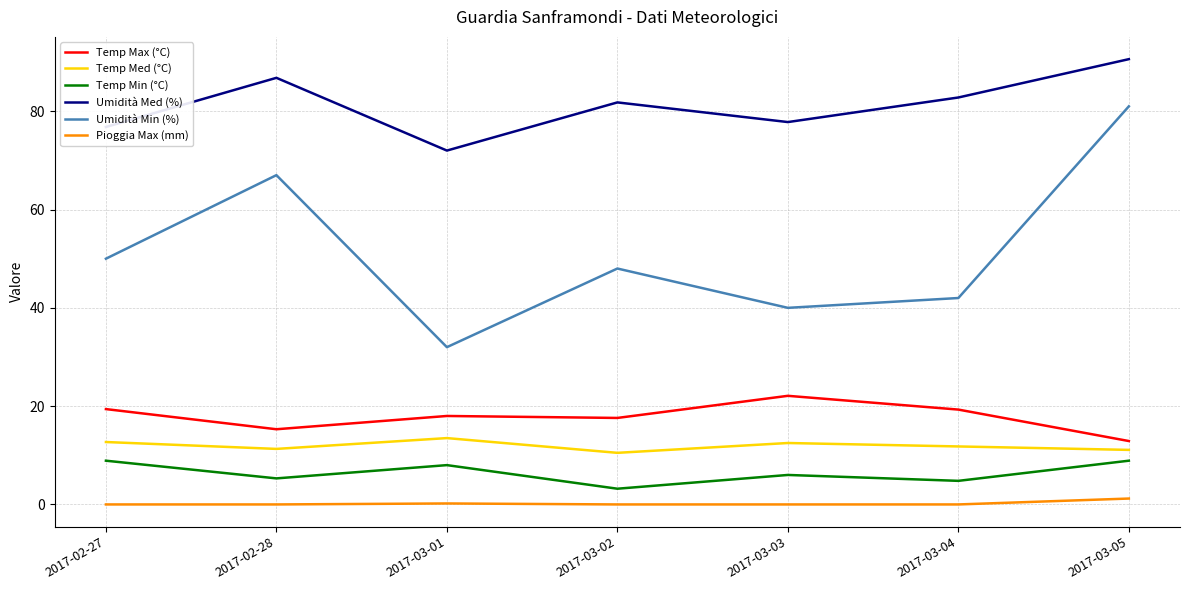

What is the difference between the highest and lowest values at 2017-03-04?

82.8